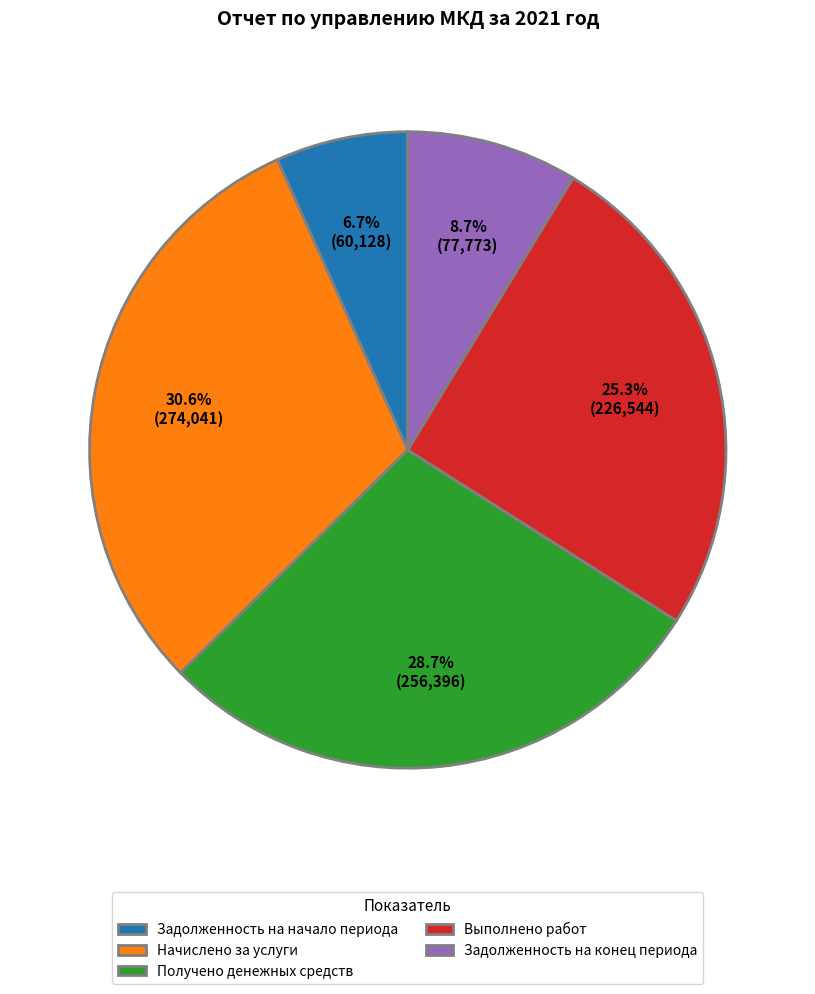

What percentage is the Выполнено работ slice, to the nearest percent?

25%